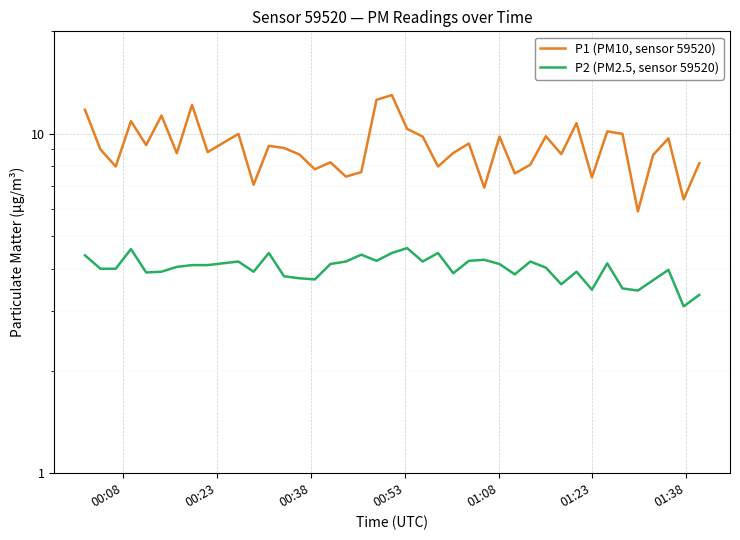

Reading right to left, extract all data points from this chart.

P1 (PM10, sensor 59520): 8.2	6.4	9.7	8.7	5.9	10.0	10.2	7.4	10.7	8.7	9.8	8.1	7.6	9.8	6.9	9.3	8.8	8.0	9.8	10.3	13.0	12.6	7.7	7.5	8.2	7.8	8.7	9.1	9.2	7.1	10.0	8.8	12.2	8.8	11.3	9.2	10.9	8.0	9.0	11.8
P2 (PM2.5, sensor 59520): 3.4	3.1	4.0	3.7	3.5	3.5	4.2	3.5	3.9	3.6	4.0	4.2	3.9	4.1	4.2	4.2	3.9	4.5	4.2	4.6	4.5	4.2	4.4	4.2	4.1	3.7	3.8	3.8	4.5	3.9	4.2	4.1	4.1	4.0	3.9	3.9	4.6	4.0	4.0	4.4